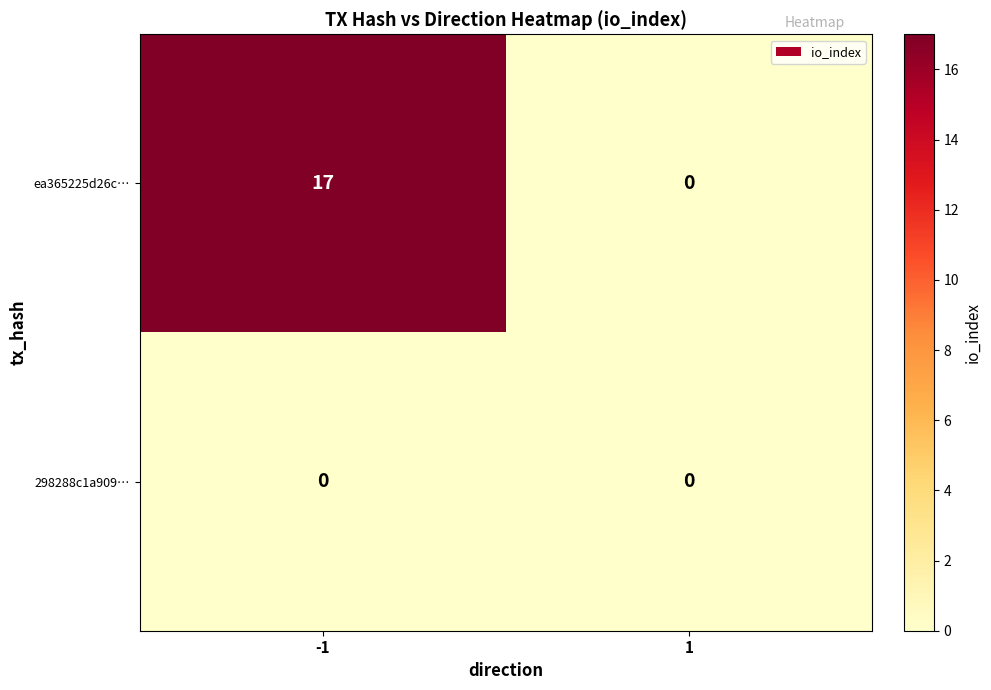

Is the value of 298288c1a909… at 1 greater than the value of ea365225d26c… at -1?

No